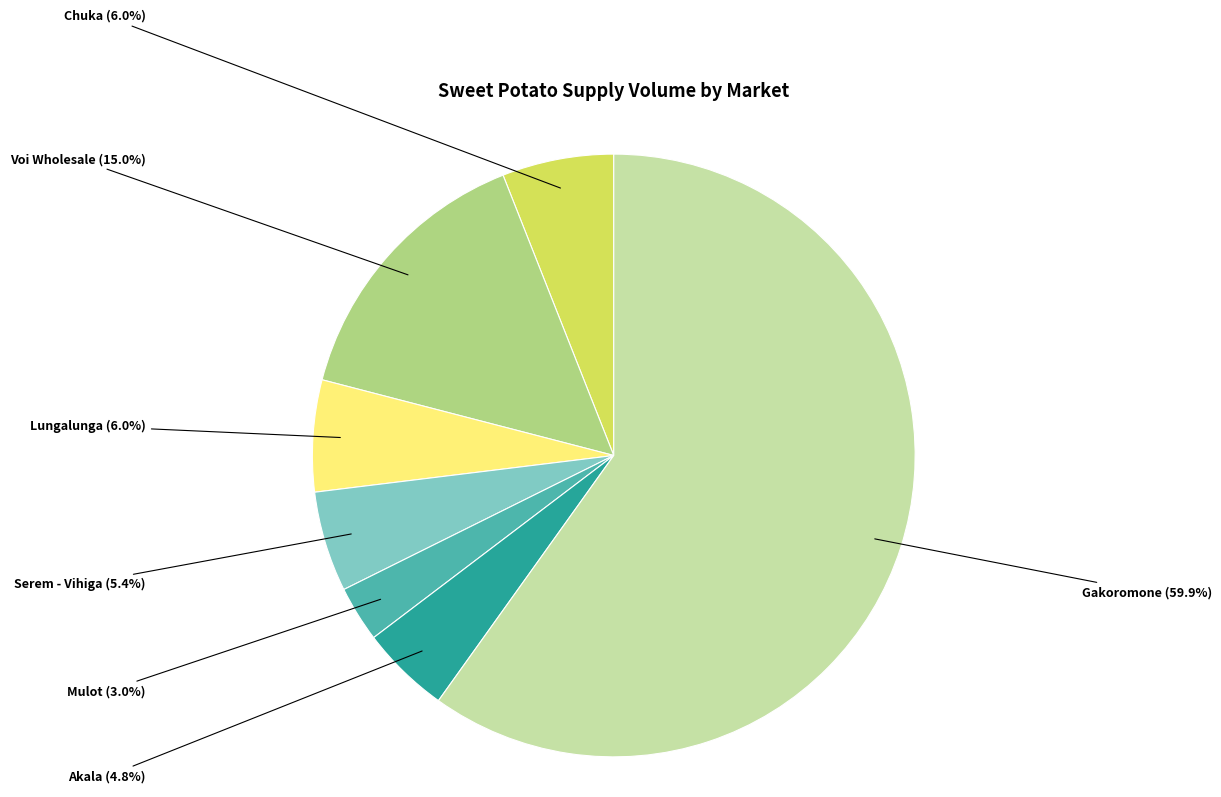

Is Mulot the majority of the pie?

No